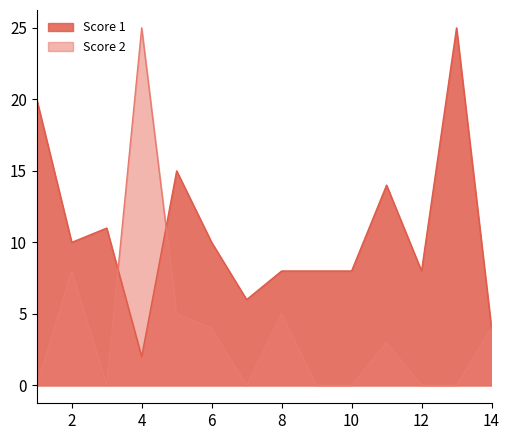

Which series has the largest total across all categories?

Score 1